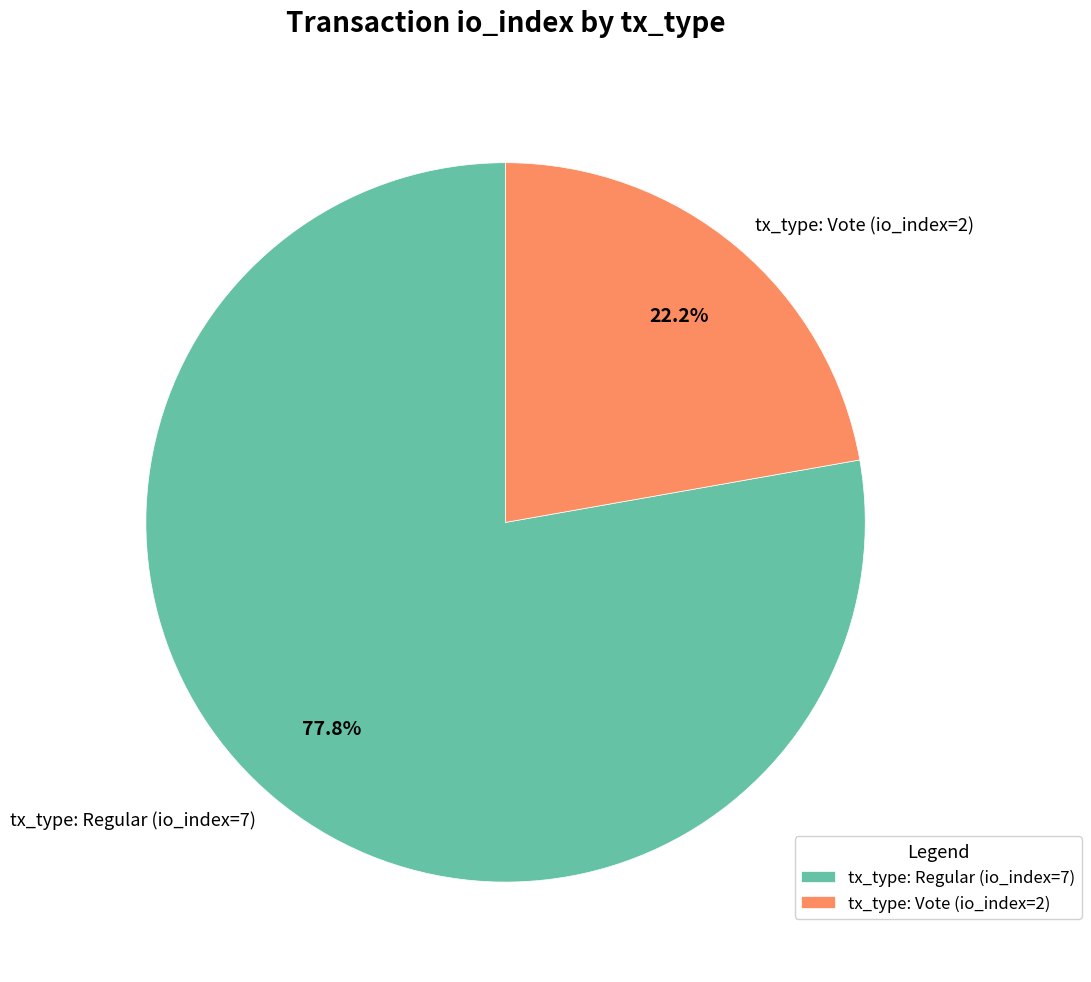

To the nearest percent, what is the average slice percentage?

50%